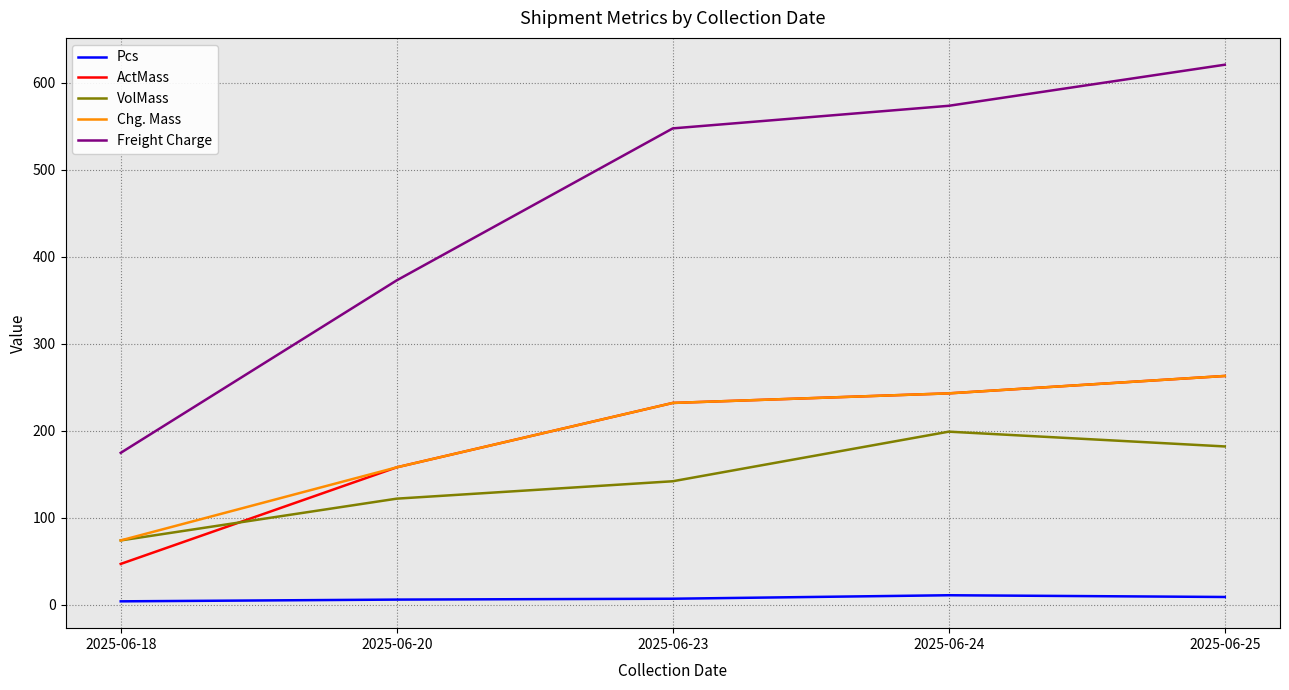

What is the average value of the VolMass series?

143.8